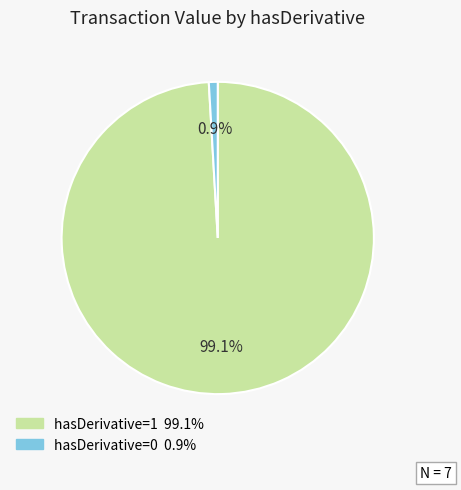

Does any single category account for the majority?

Yes